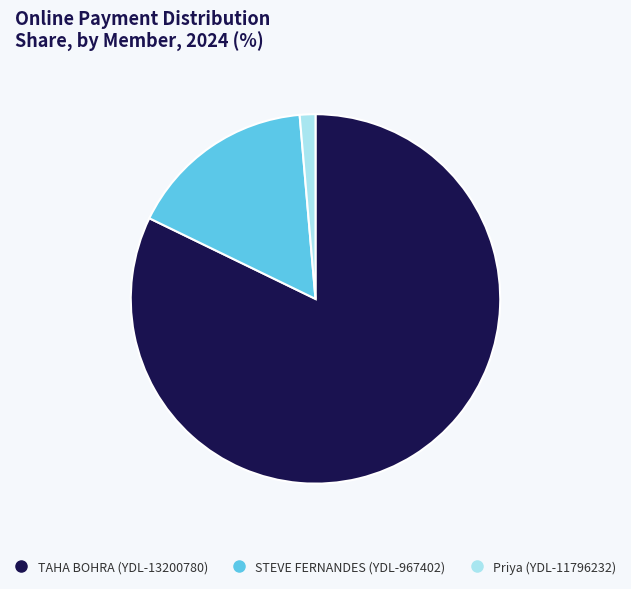

How many slices are in this pie chart?

3